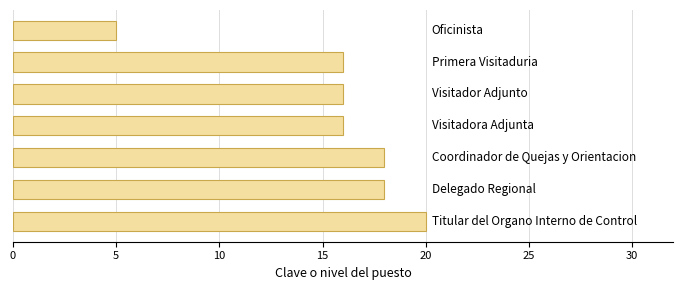

What is the difference between the second highest and minimum values?

13